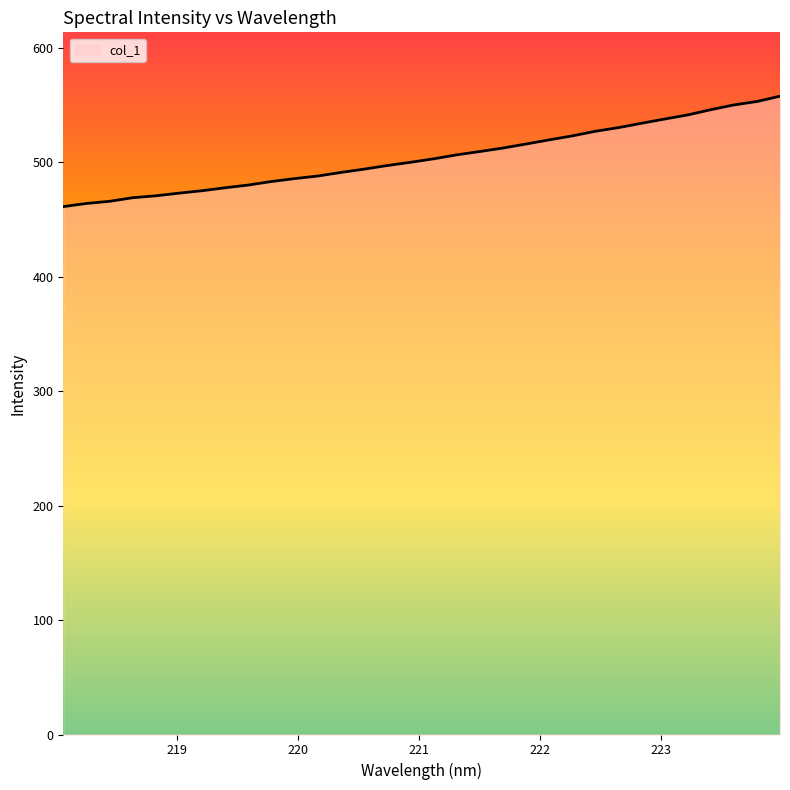

What is the difference between the maximum and minimum values?

96.5